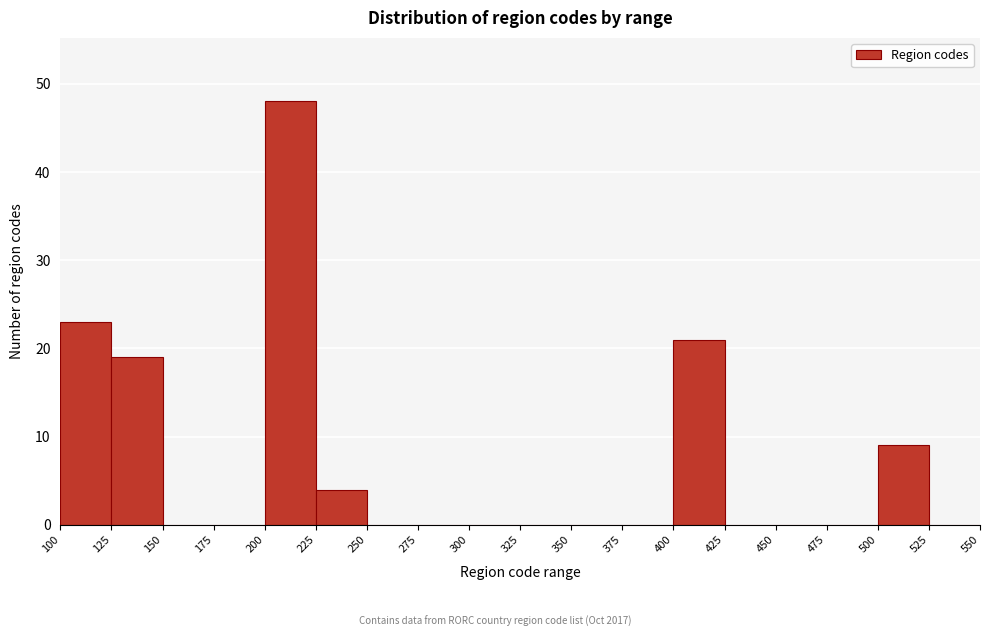

Reading left to right, transcribe this chart: for each bar, give the range it covers on the x-axis and its height. The values are not printed on the chart, so give them approximately, as read against the axis.

100 to 125: 23
125 to 150: 19
150 to 175: 0
175 to 200: 0
200 to 225: 48
225 to 250: 4
250 to 275: 0
275 to 300: 0
300 to 325: 0
325 to 350: 0
350 to 375: 0
375 to 400: 0
400 to 425: 21
425 to 450: 0
450 to 475: 0
475 to 500: 0
500 to 525: 9
525 to 550: 0